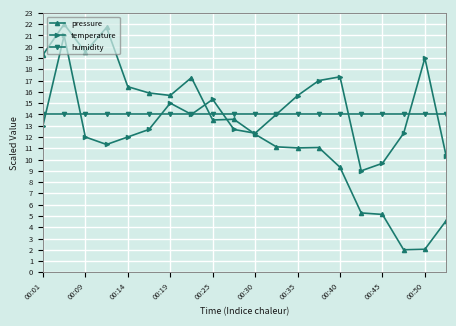

Which series has the widest spread of values?

pressure